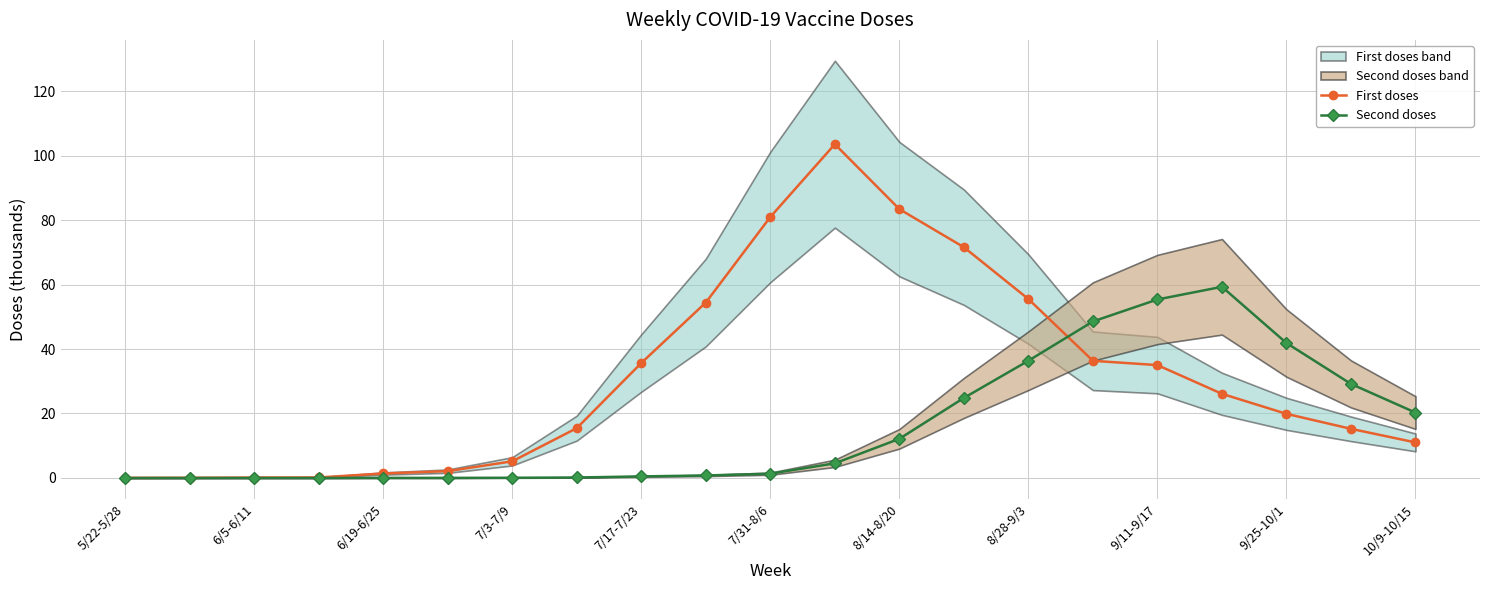

Rank the series at 15 from lowest to highest value.

First doses, Second doses